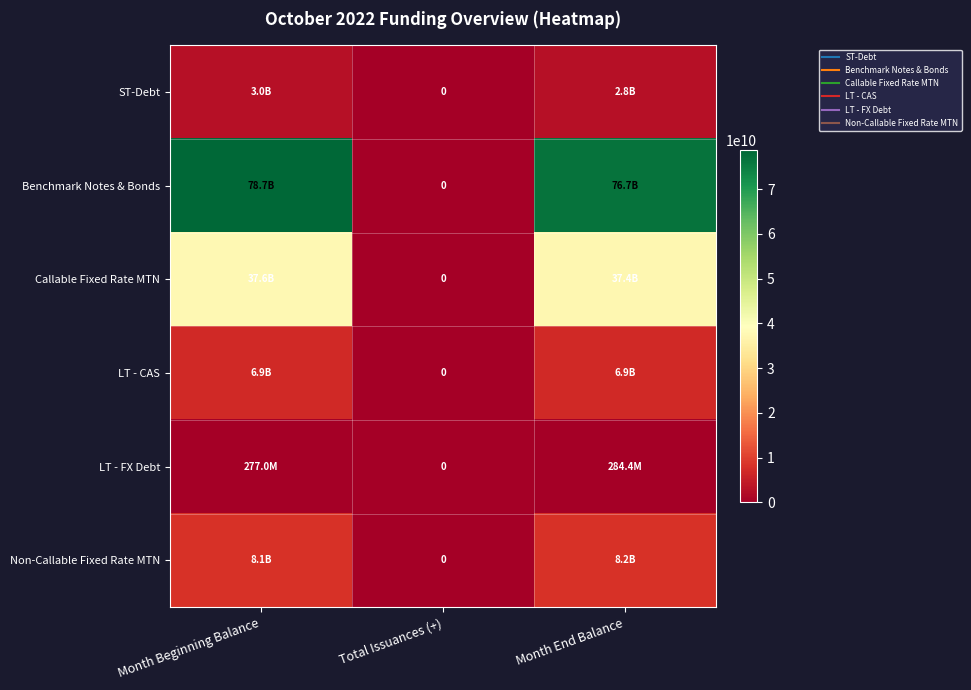

What is the maximum value for Callable Fixed Rate MTN?

37596290000.0